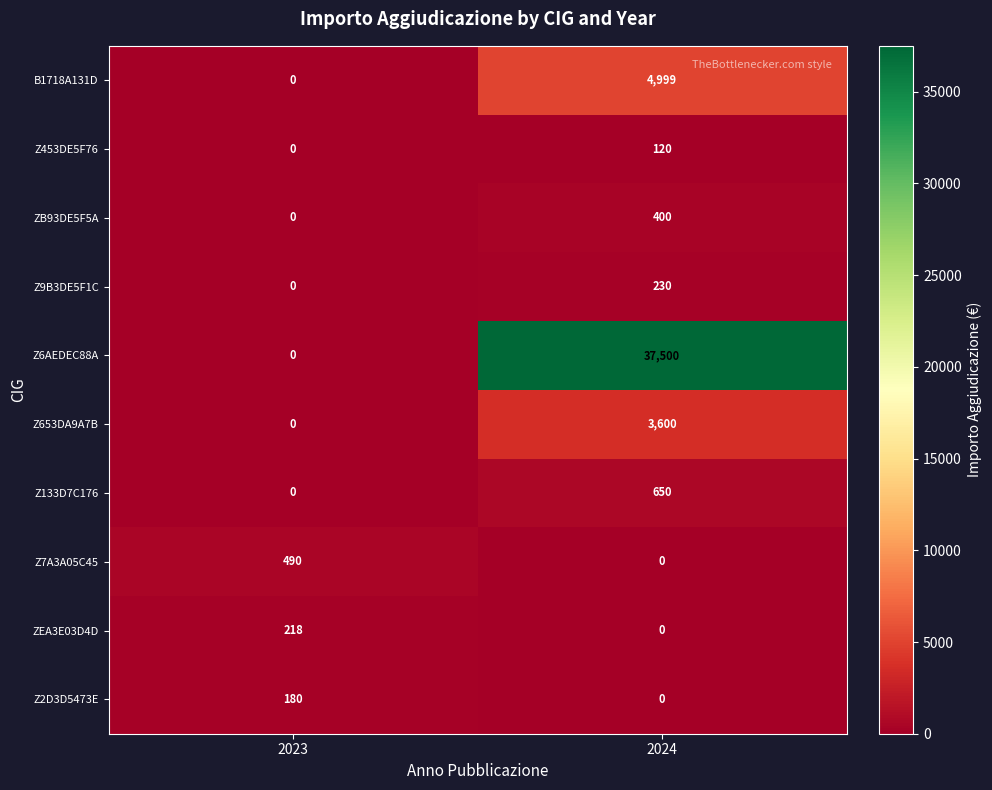

What is the total value across all series at 2024?

47499